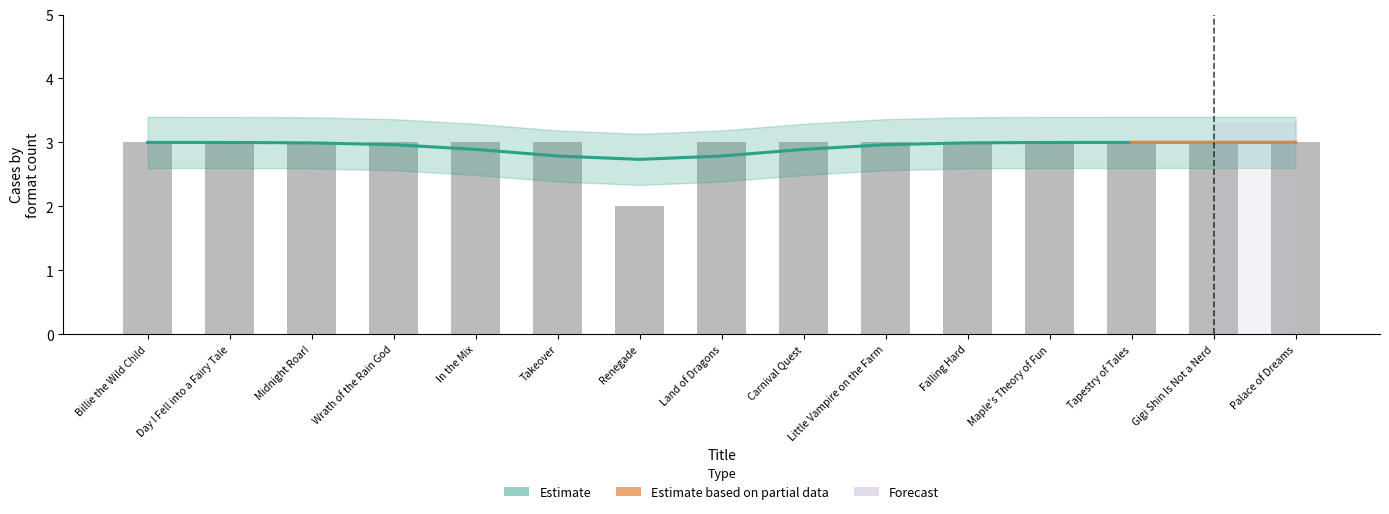

What is the label of the 5th bar from the left?

In the Mix